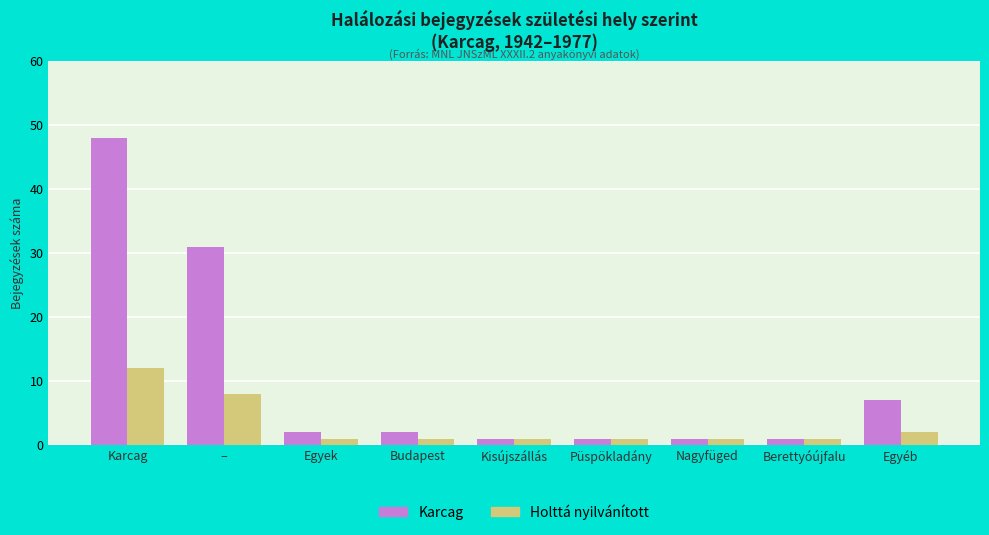

What are all the series names shown in the legend?

Karcag, Holttá nyilvánított